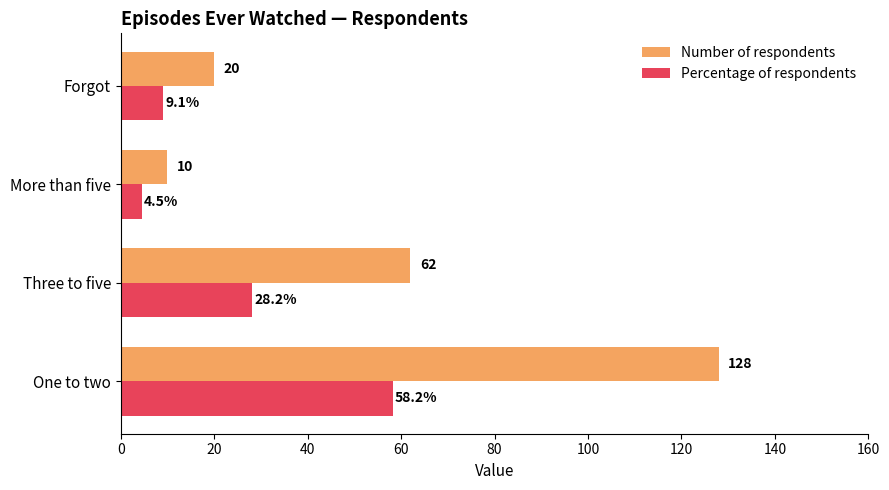

How many values in the Percentage of respondents series are below 28?

2